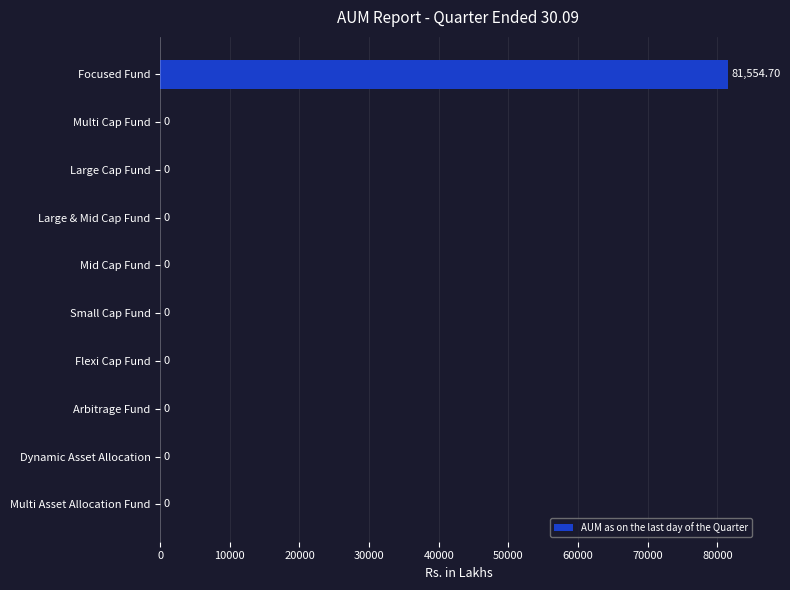

Which label corresponds to the largest value in the chart?

Focused Fund